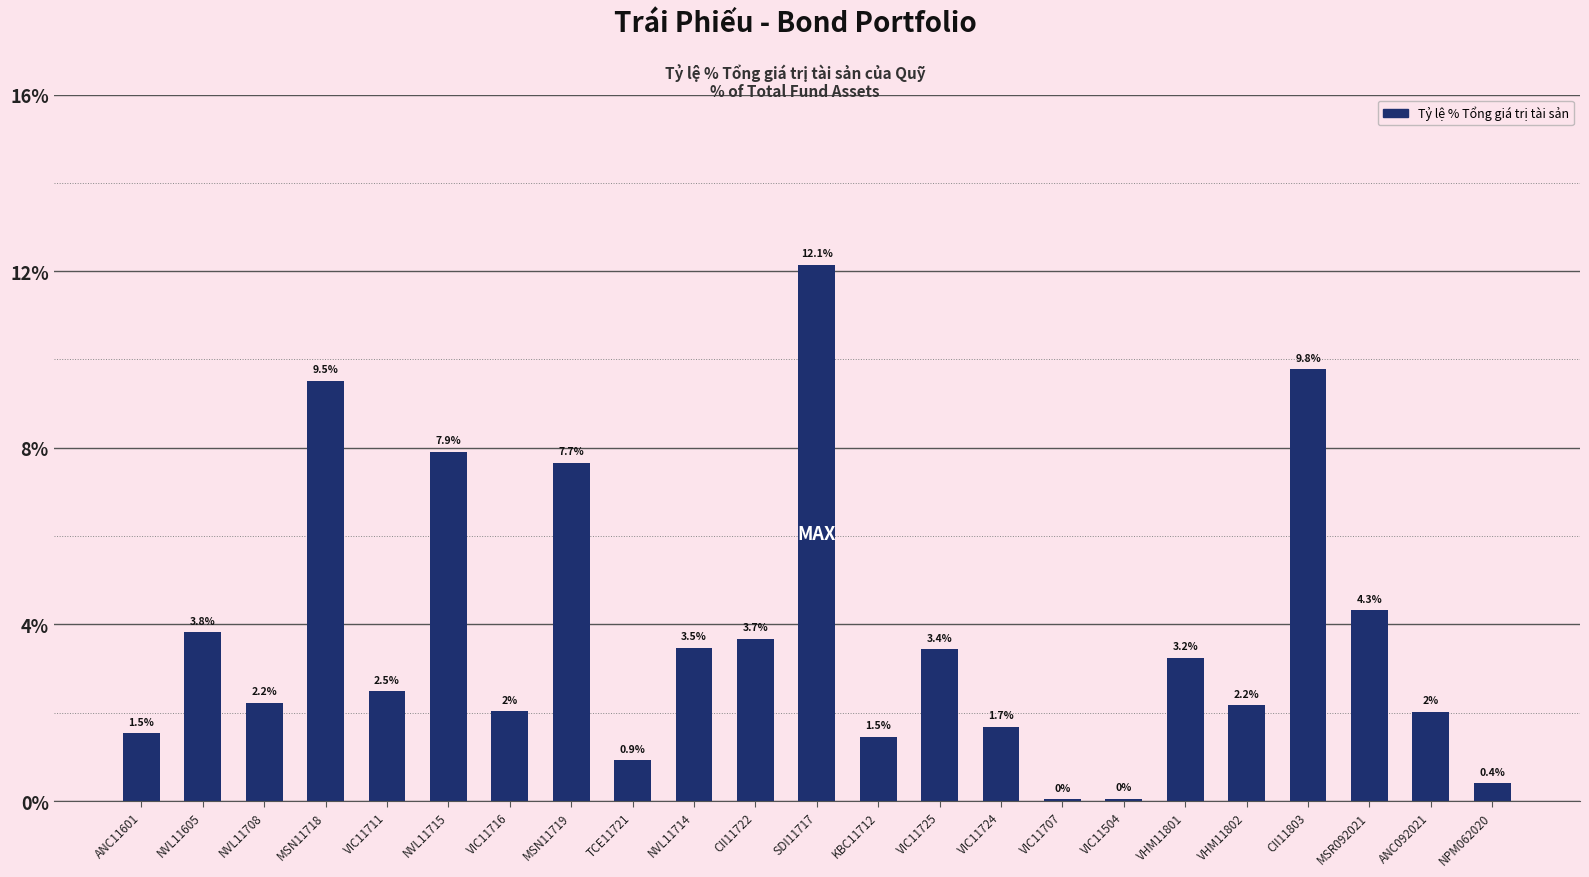

What value does the data have at VIC11725?

3.4